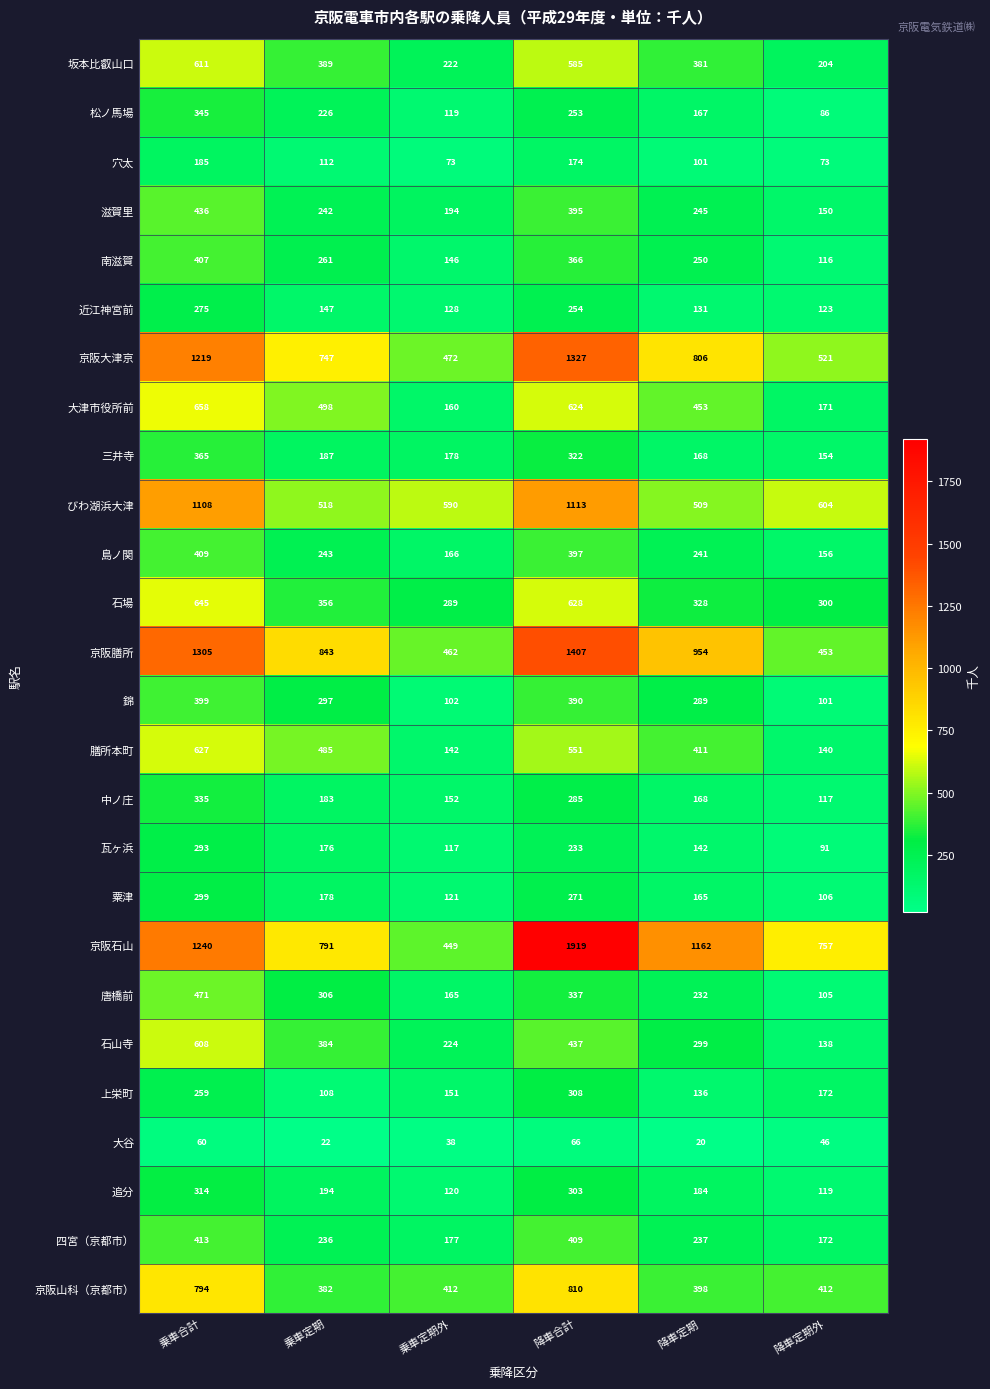

Count the number of data series in this chart.

26